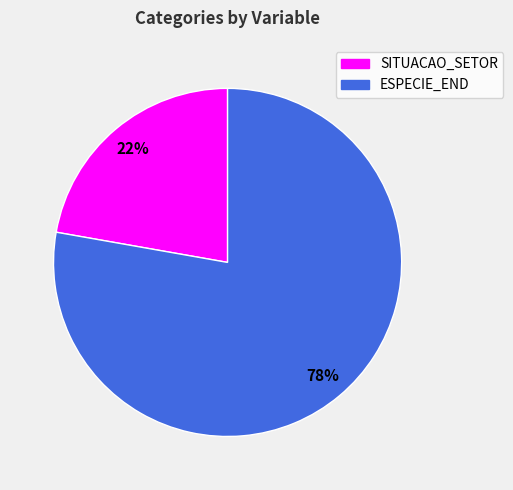

Rank the categories by value from highest to lowest.

ESPECIE_END, SITUACAO_SETOR